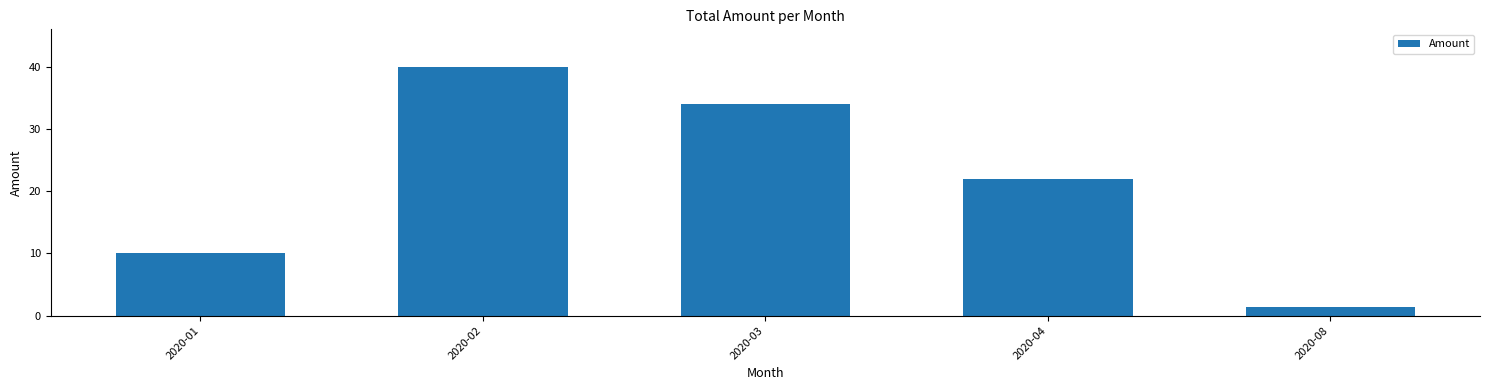

What is the value of the 5th bar from the left?

1.4